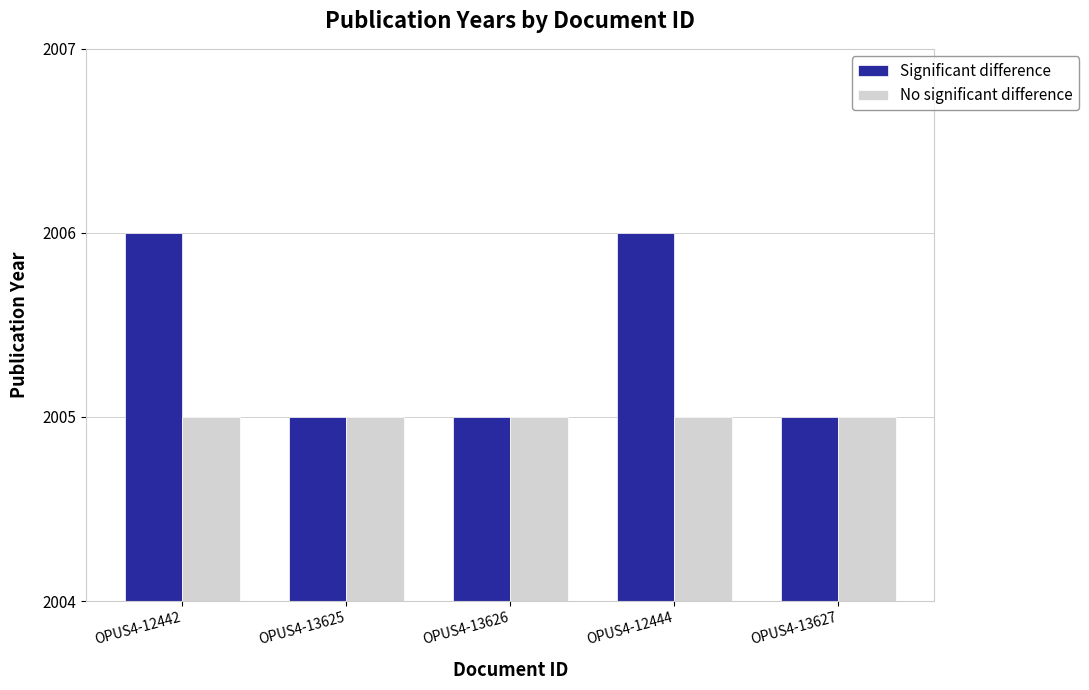

Count the number of data series in this chart.

2